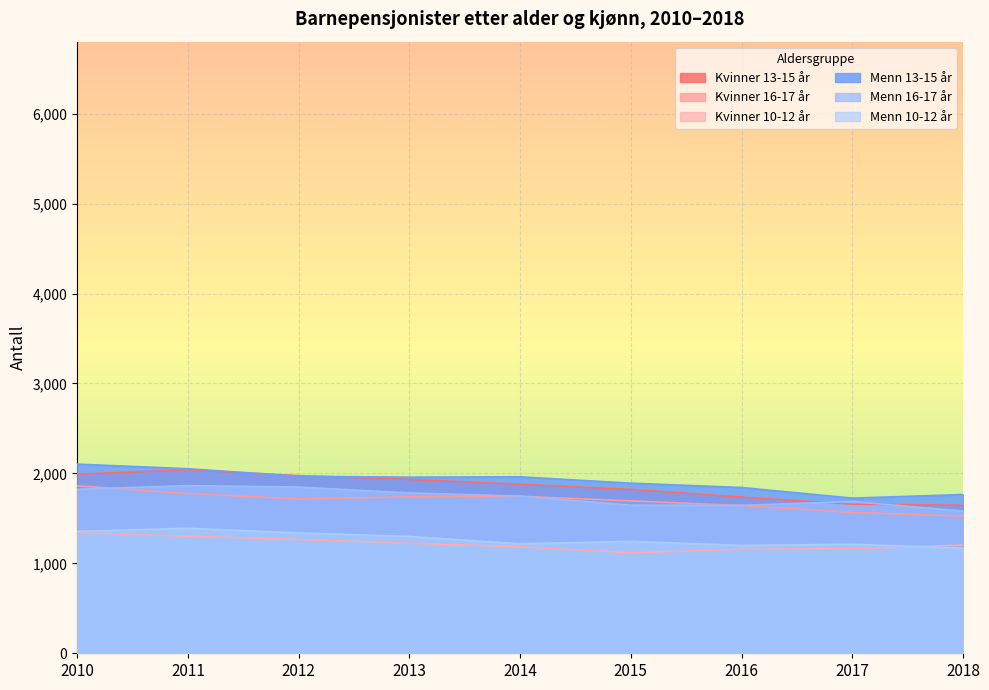

True or false: Menn 16-17 år and Kvinner 10-12 år intersect in this chart.

False